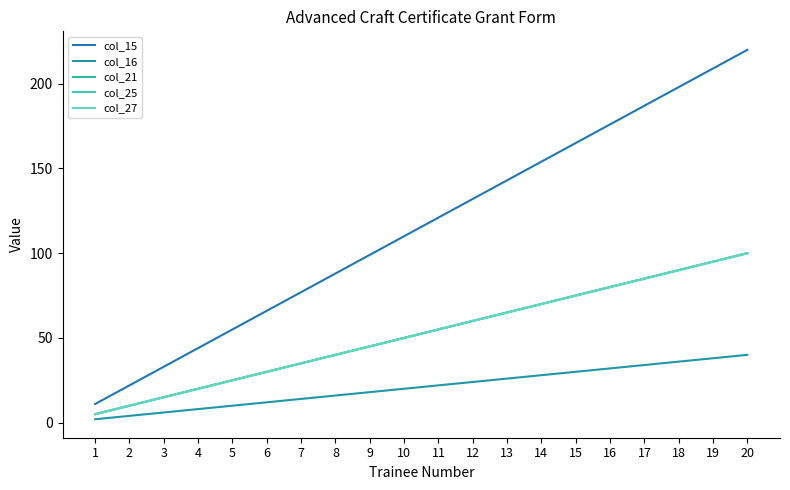

At which category does the chart reach its minimum across all series?

1